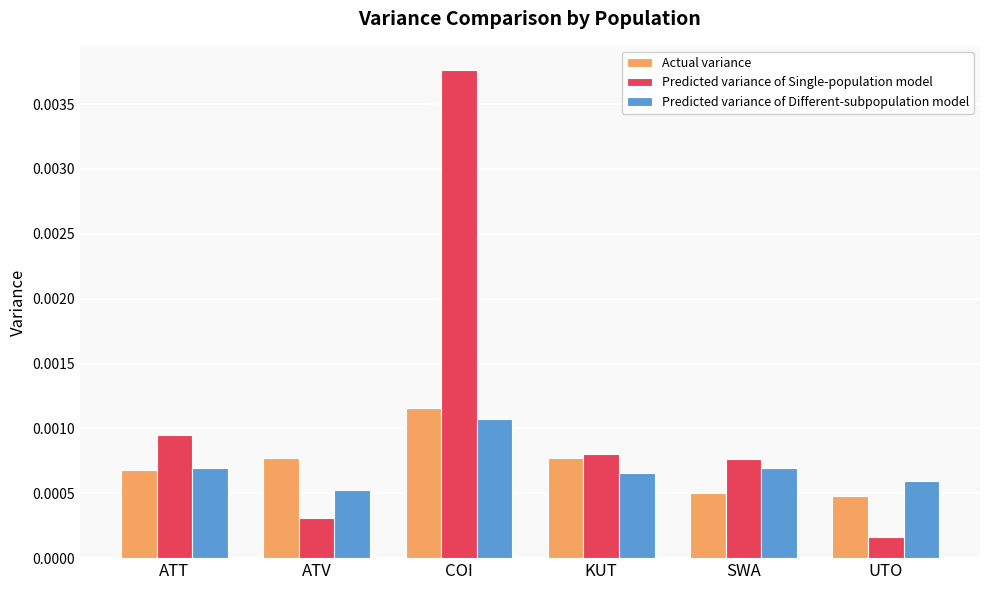

Is the value of Predicted variance of Single-population model at ATV greater than the value of Predicted variance of Different-subpopulation model at SWA?

No